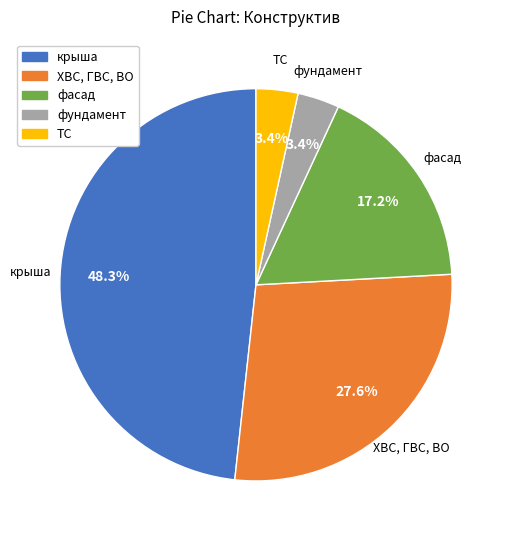

To the nearest percent, what portion does фасад represent?

17%